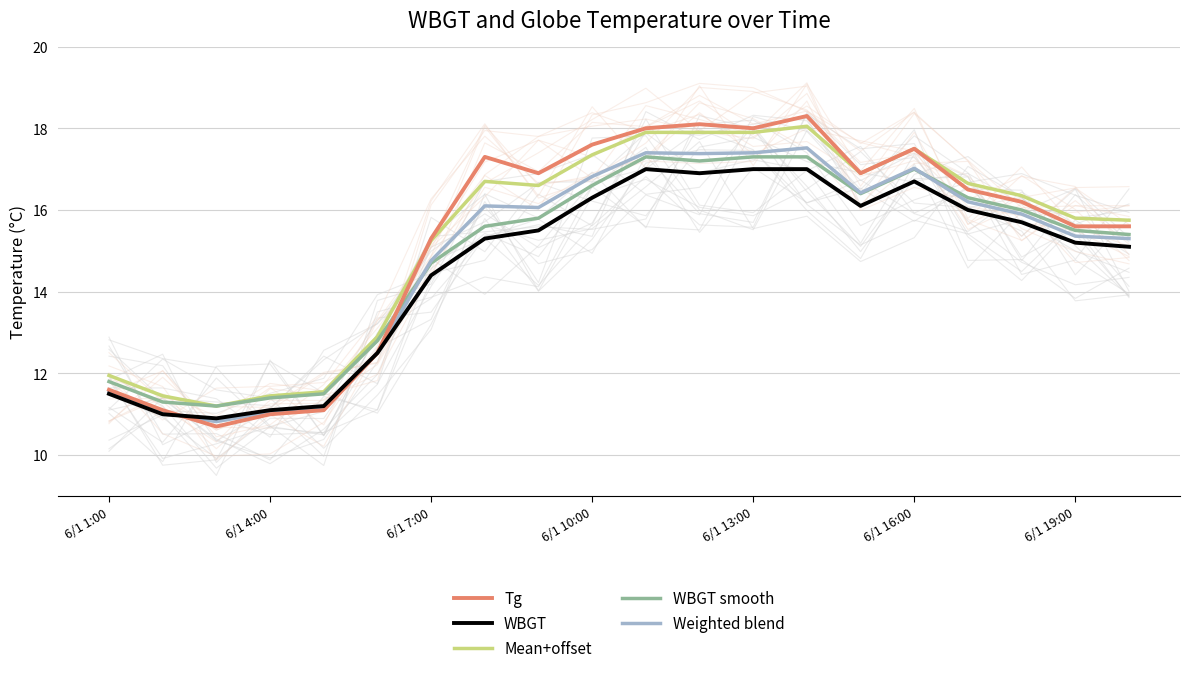

In WBGT smooth, how many points are lower than both neighbors (excluding endpoints)?

3